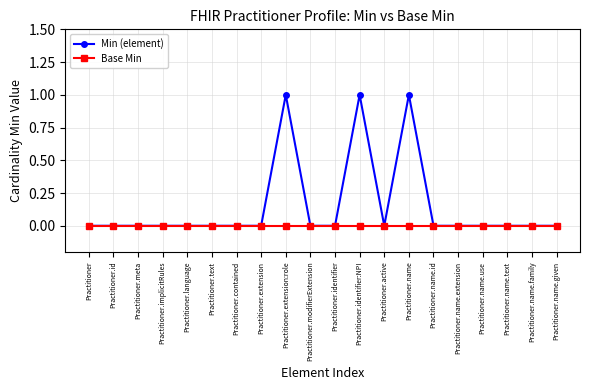

What position from the right is Practitioner.text?

15